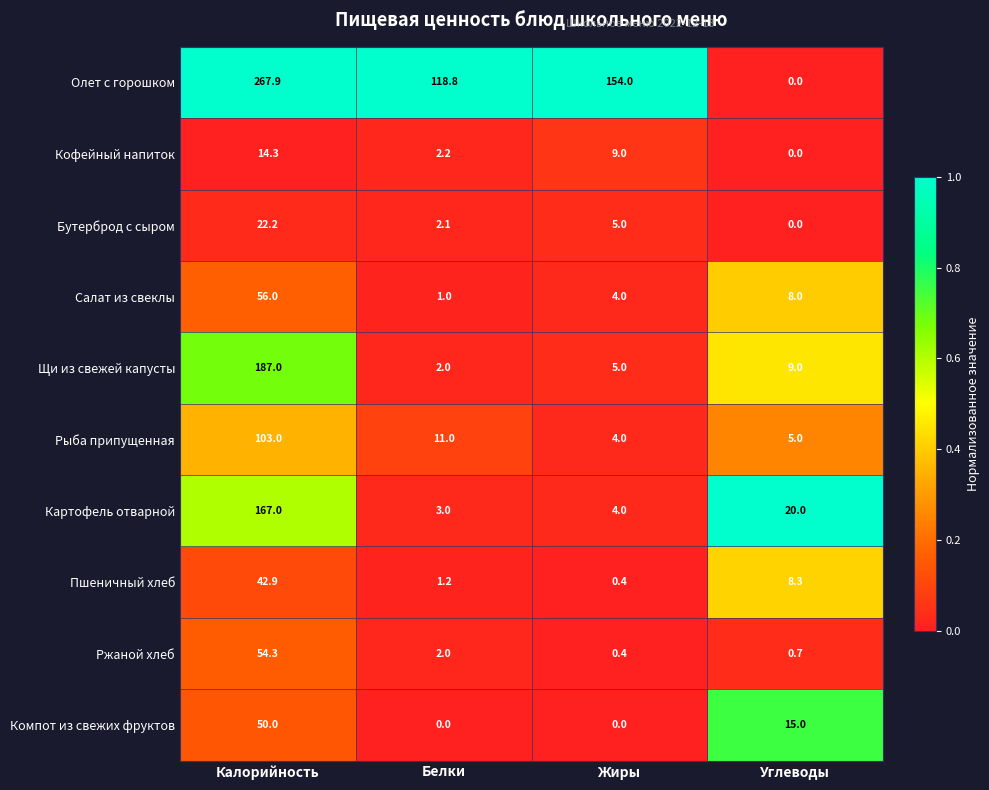

The Компот из свежих фруктов series shows 15.0 at Углеводы. True or false?

True